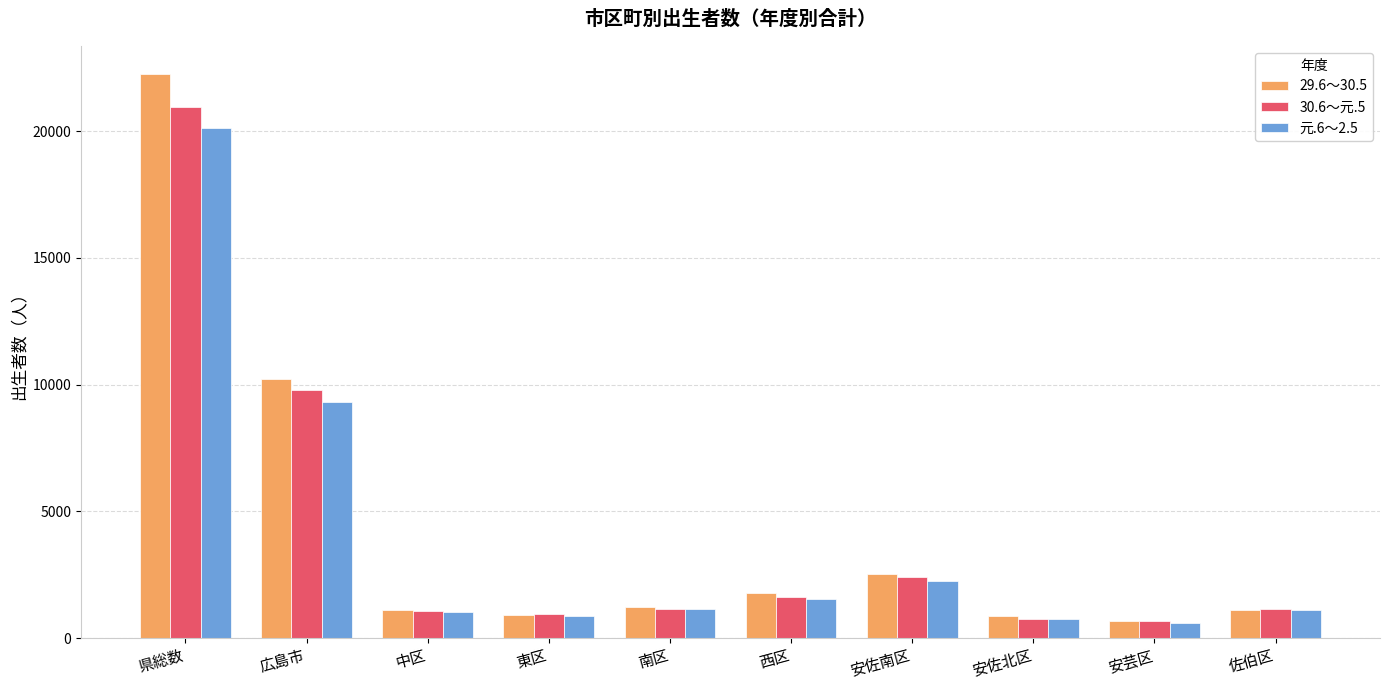

What is the value of the 29.6～30.5 bar at the 5th from the left?

1210